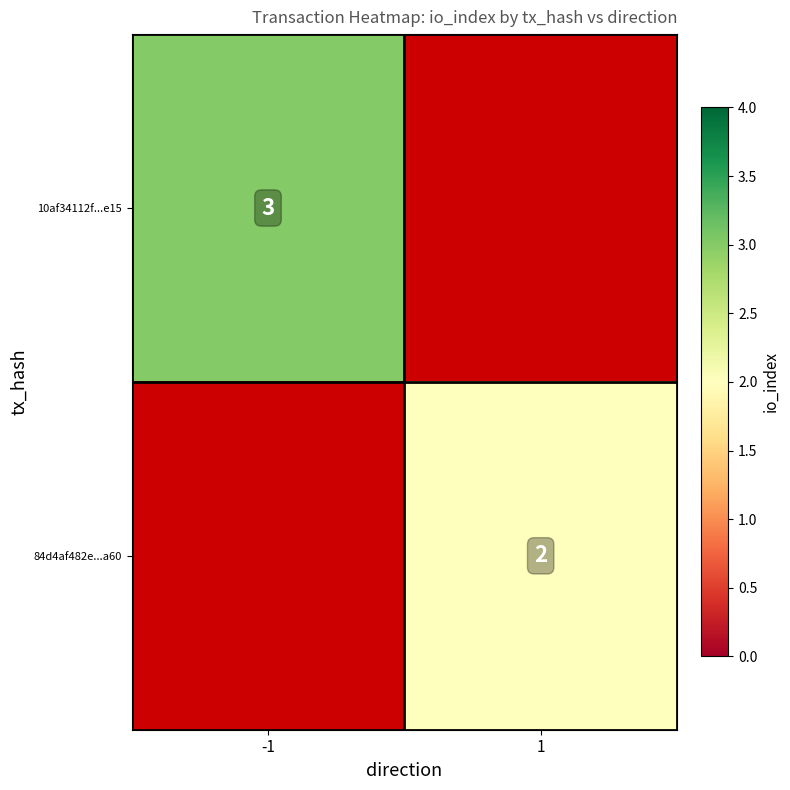

The 84d4af482e...a60 series shows 0.8 at 1. True or false?

False